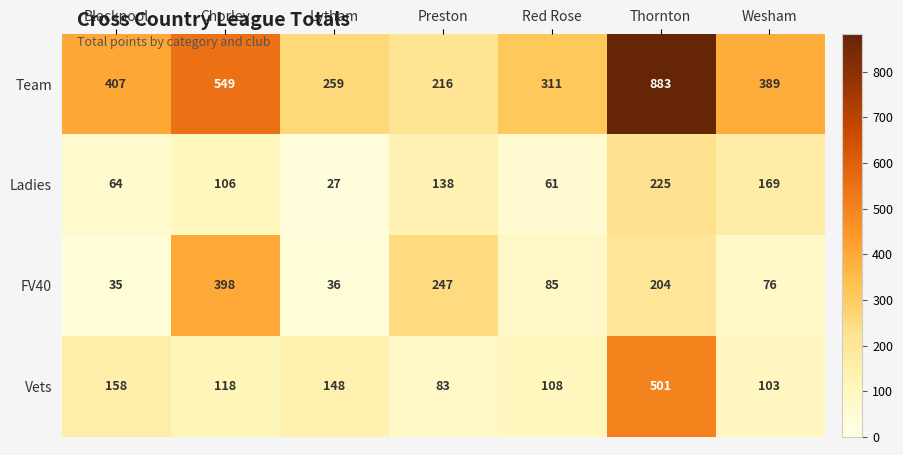

What value does the Team series have at Red Rose?

311